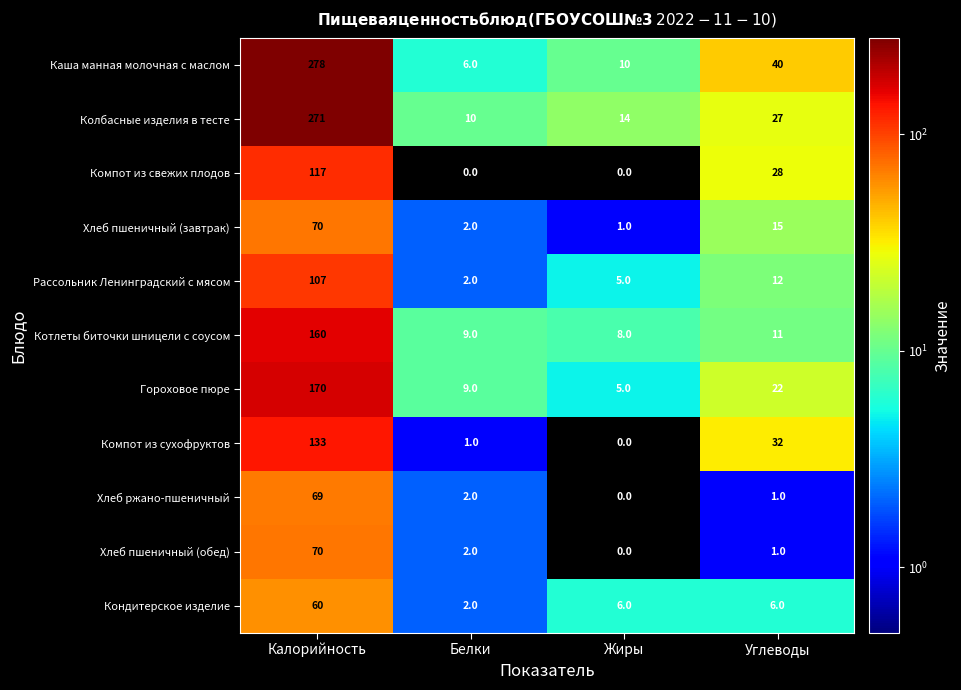

What is the difference between the second highest and second lowest values in the Колбасные изделия в тесте series?

13